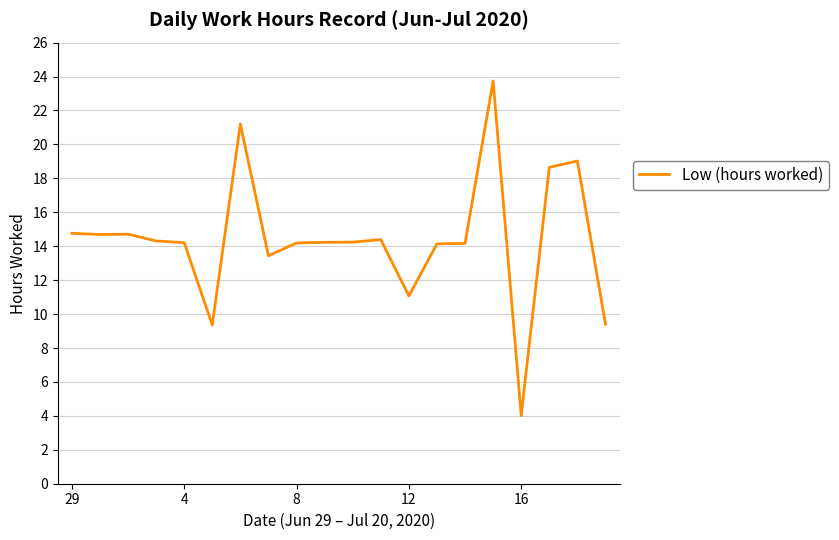

What is the difference between the maximum and minimum values?

19.7